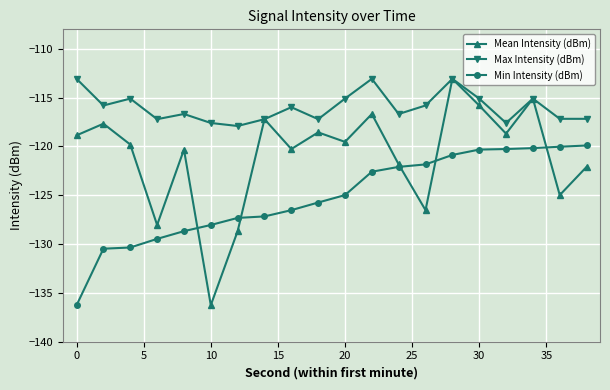

What are all the series names shown in the legend?

Mean Intensity (dBm), Max Intensity (dBm), Min Intensity (dBm)